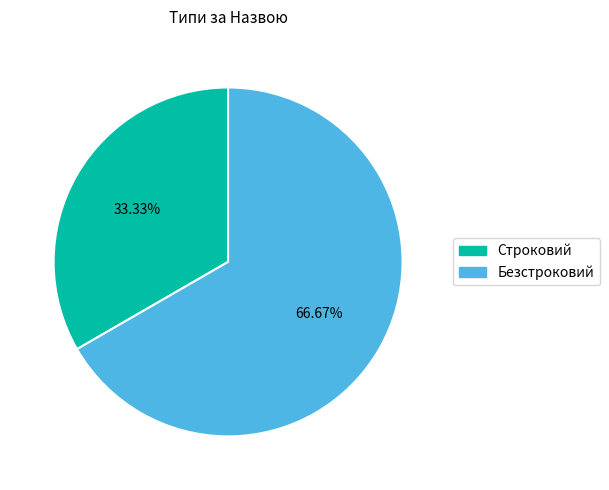

What percentage is the Строковий slice, to the nearest percent?

33%